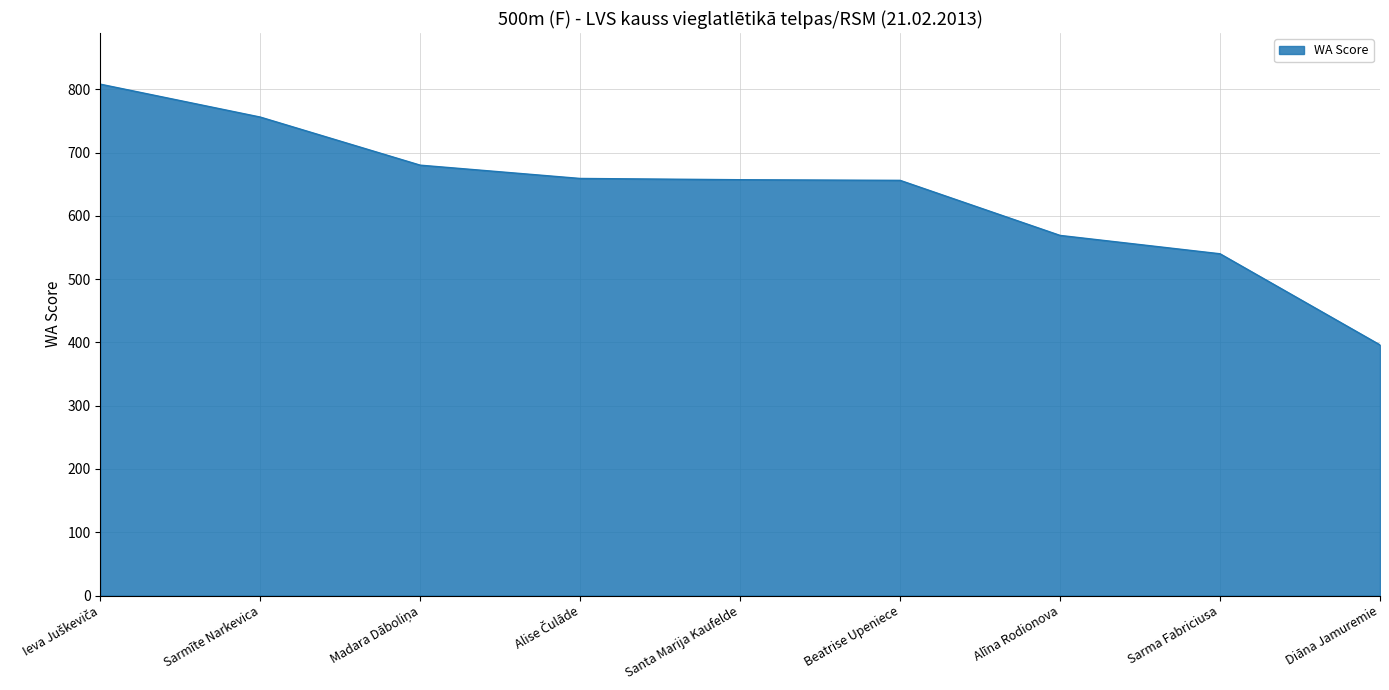

Does the chart have visible grid lines?

Yes